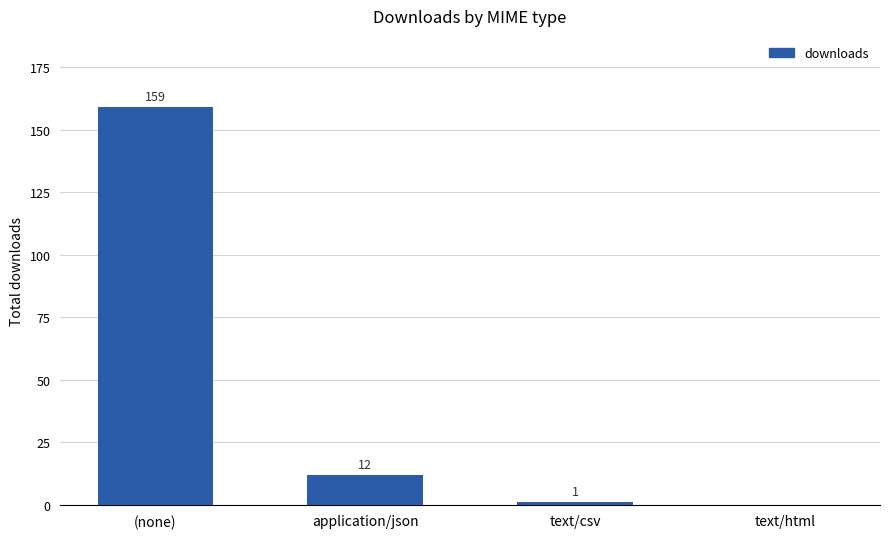

The chart shows a value of 12 at application/json. True or false?

True